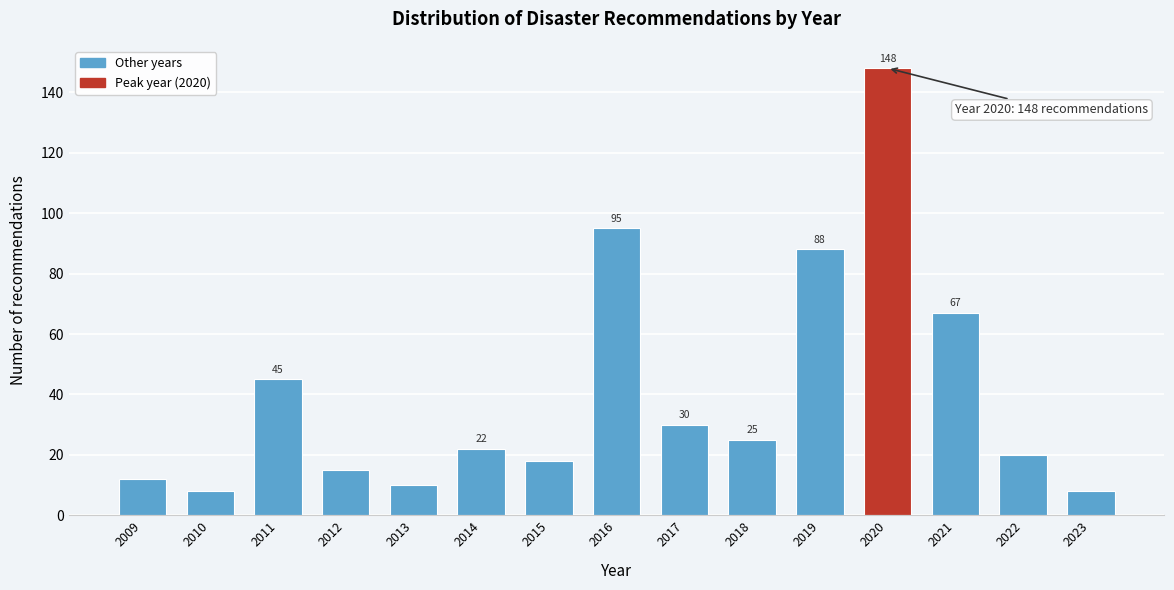

Reading left to right, what are all the values shown in this chart?

2009=12	2010=8	2011=45	2012=15	2013=10	2014=22	2015=18	2016=95	2017=30	2018=25	2019=88	2020=148	2021=67	2022=20	2023=8